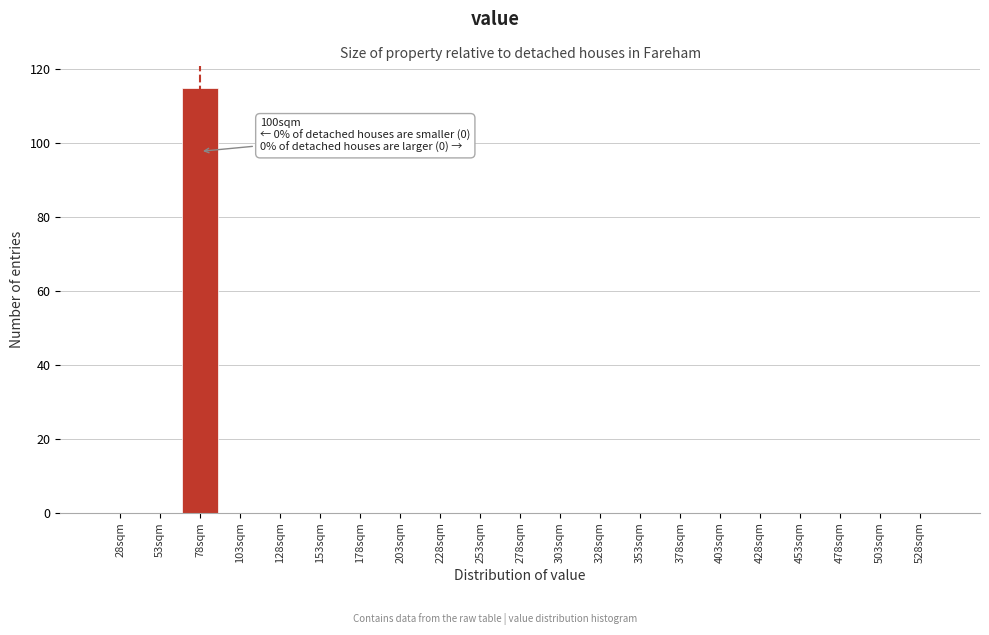

Reading left to right, transcribe all the data shown in this chart.

28sqm=0	53sqm=0	78sqm=115	103sqm=0	128sqm=0	153sqm=0	178sqm=0	203sqm=0	228sqm=0	253sqm=0	278sqm=0	303sqm=0	328sqm=0	353sqm=0	378sqm=0	403sqm=0	428sqm=0	453sqm=0	478sqm=0	503sqm=0	528sqm=0